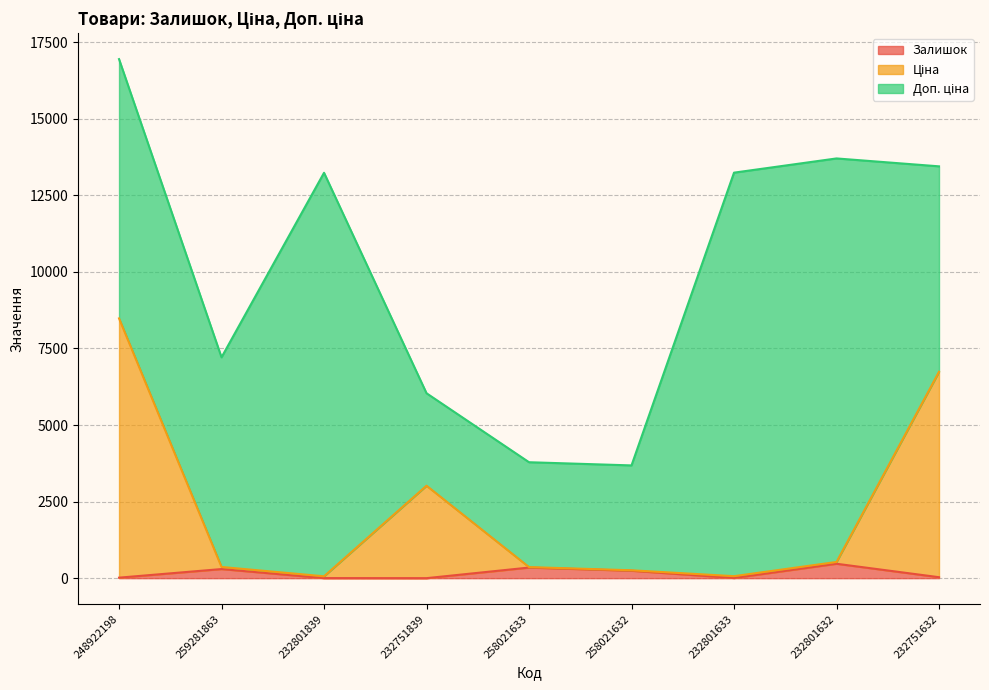

What is the maximum value for Залишок?

471.0